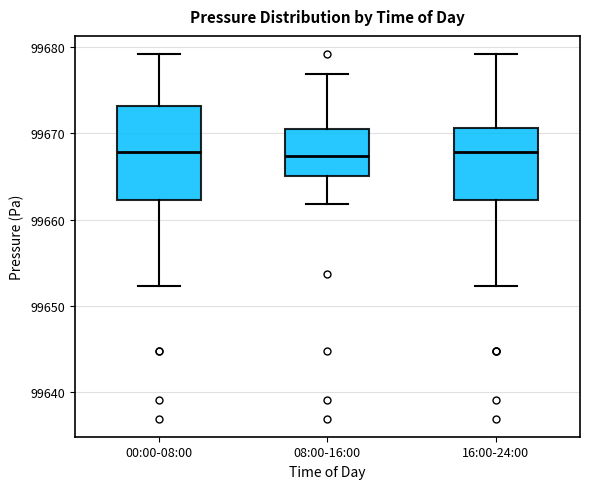

Where does the lower whisker of the box for 16:00-24:00 end on the y-axis? The values are not printed on the chart, so give them approximately, as read against the axis.

99652